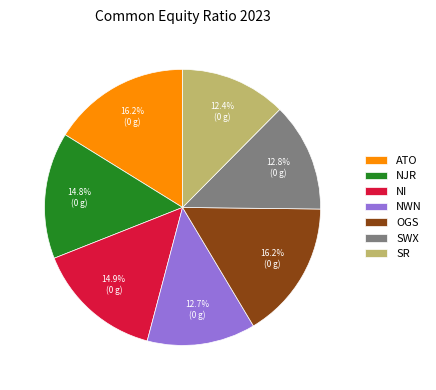

Is it true that ATO is 16% of the pie?

True